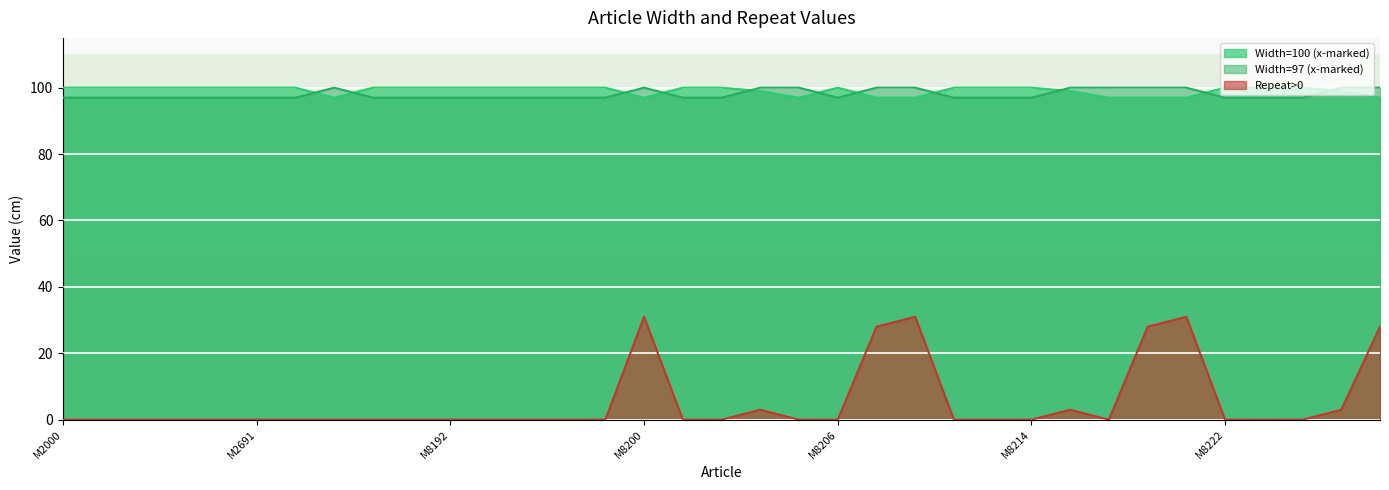

How many data points in Repeat>0 are above 0?

9